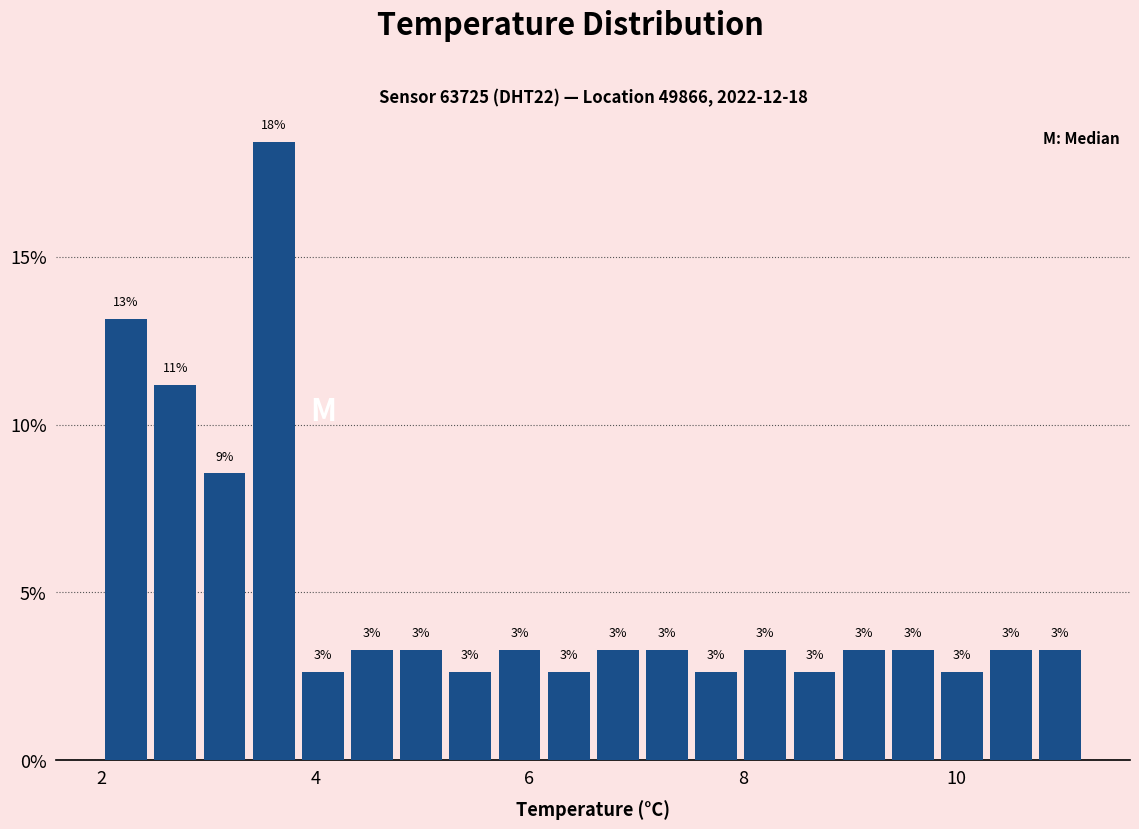

Around what value on the x-axis is the tallest bar? Give the approximate position of its centre, as read against the axis.

3.6